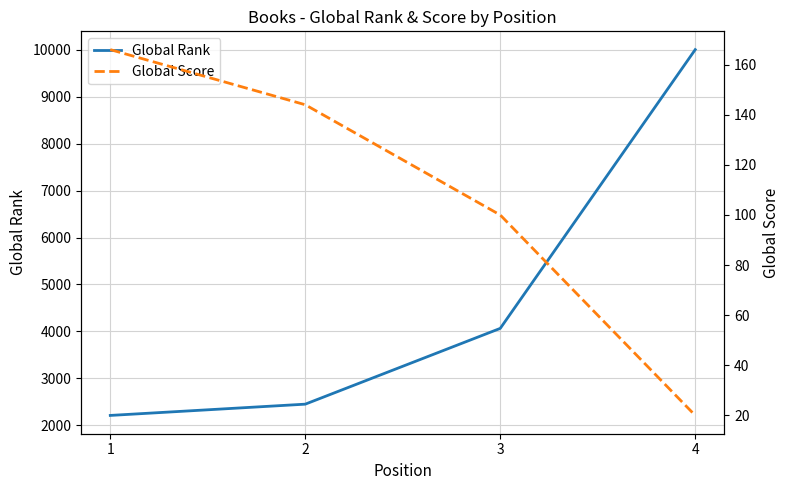

Which has a higher value, 2 or 3?

3